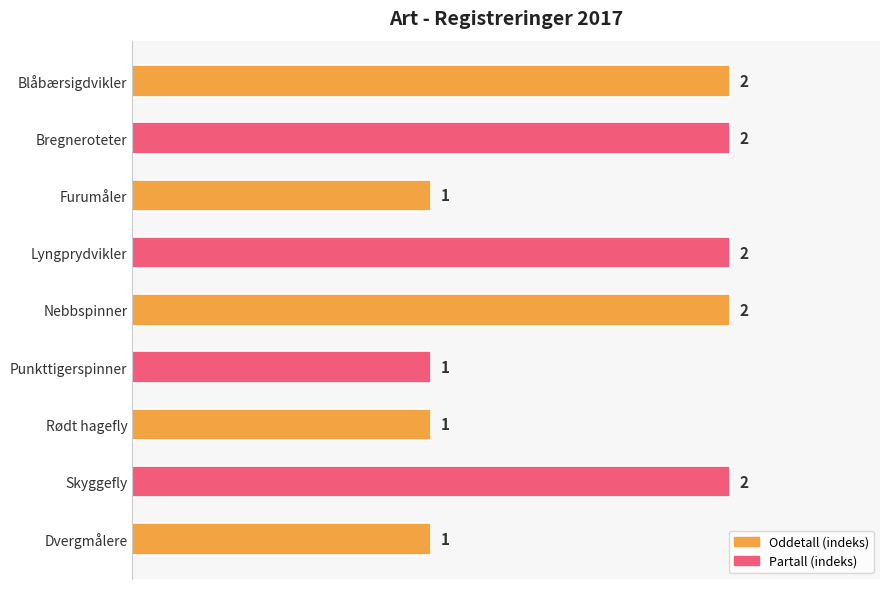

Does the chart contain stacked bars?

No